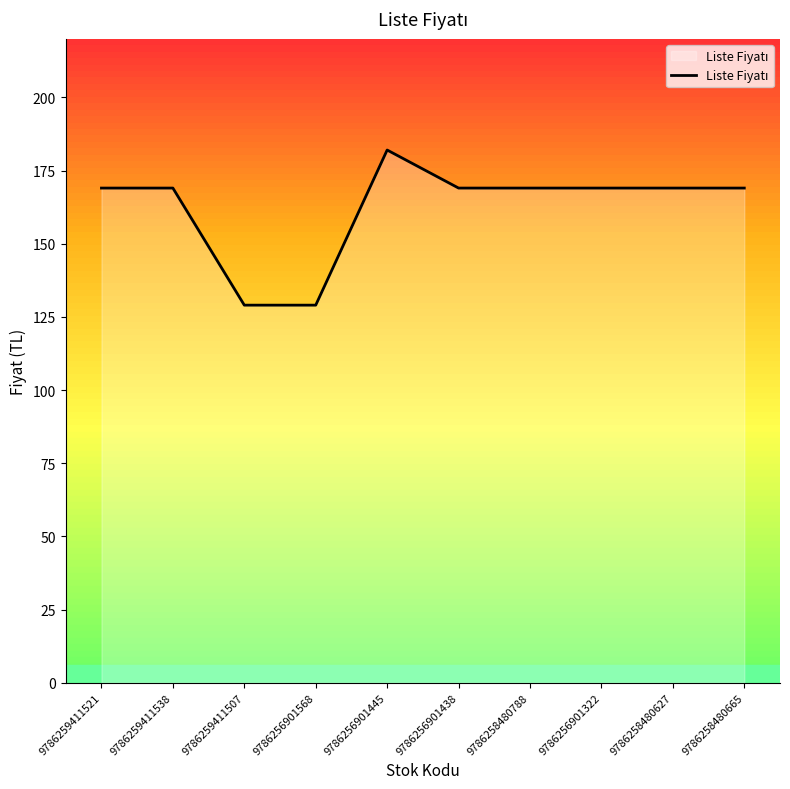

What is the difference between the values at 9786256901568 and 9786256901445?

53